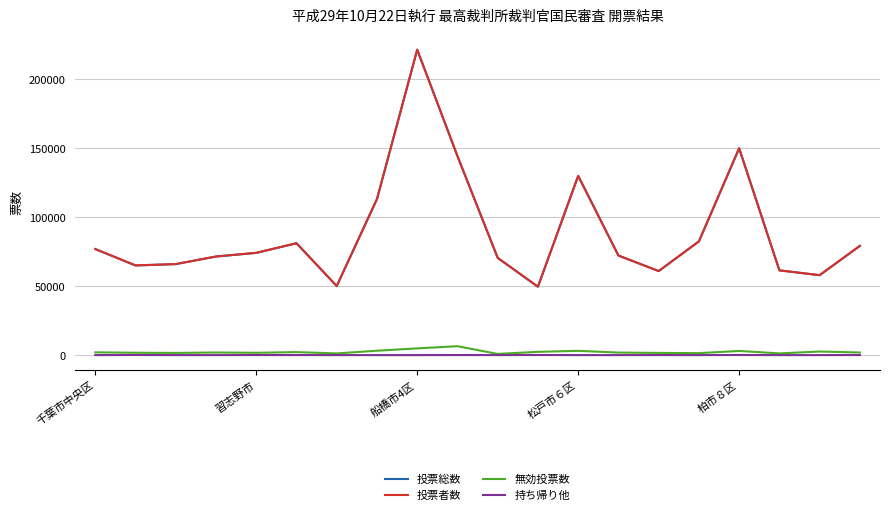

What is the maximum value for 投票総数?

221286